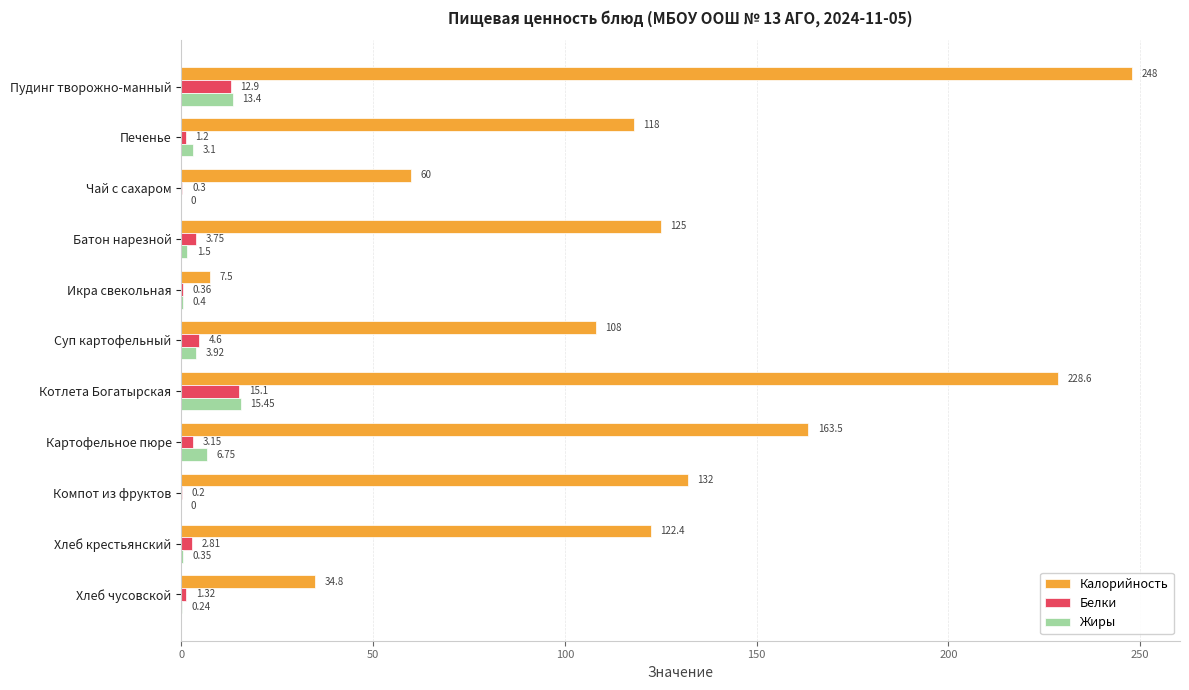

Where is Калорийность nearest to the value 127?

Батон нарезной